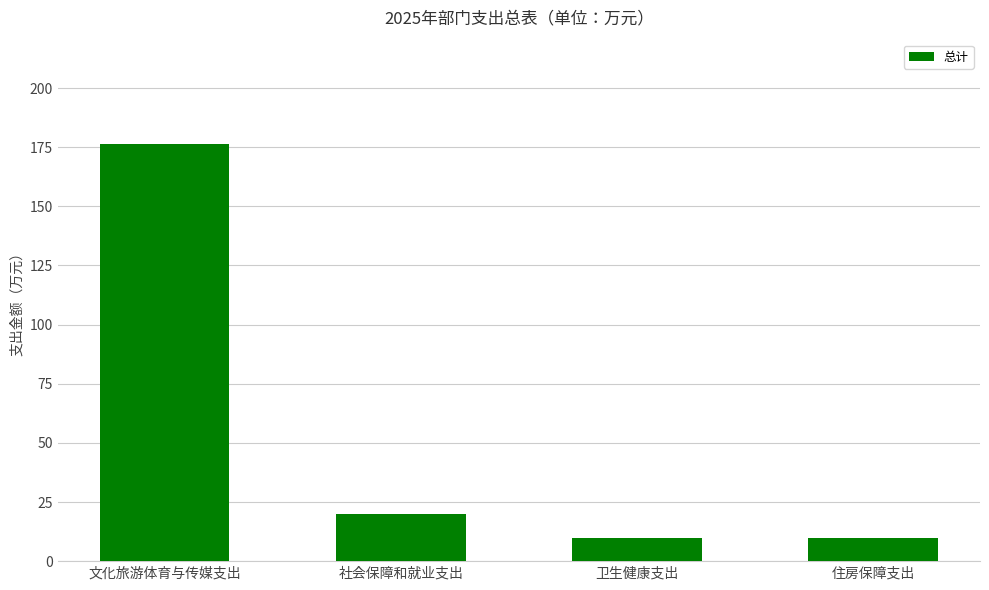

What is the sum of all values?

215.9